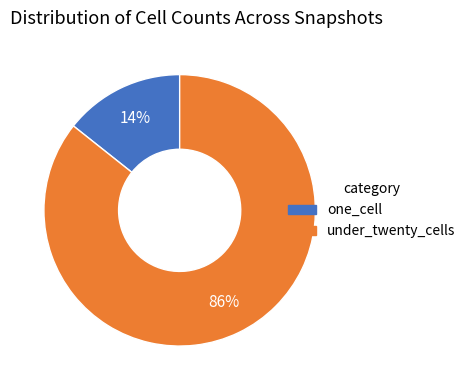

How many slices are in this pie chart?

2